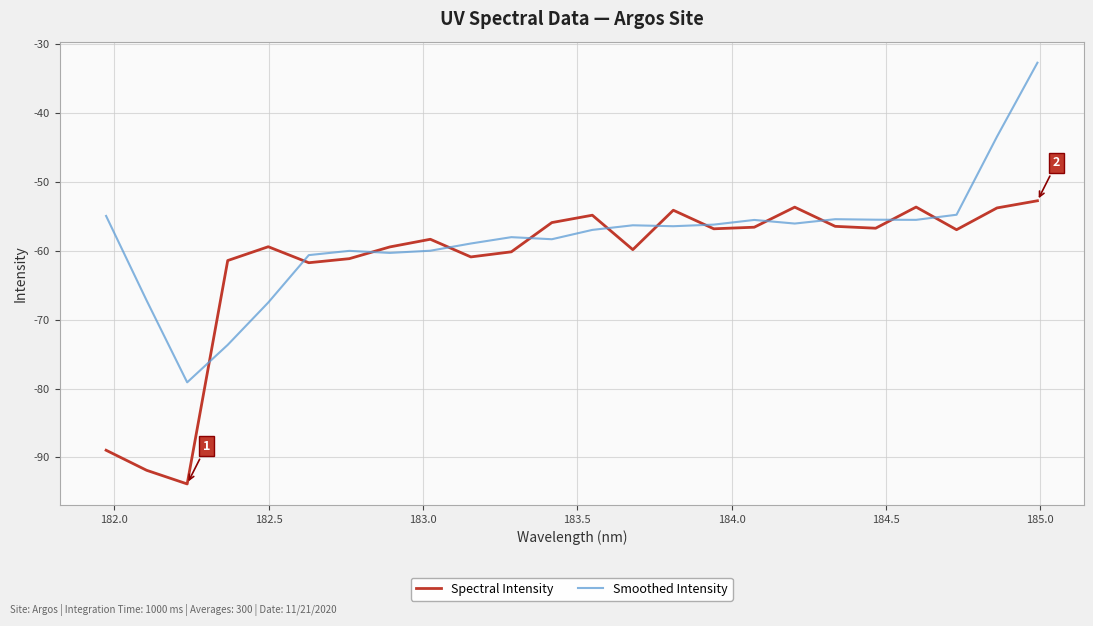

What is the average value of the Spectral Intensity series?

-61.6